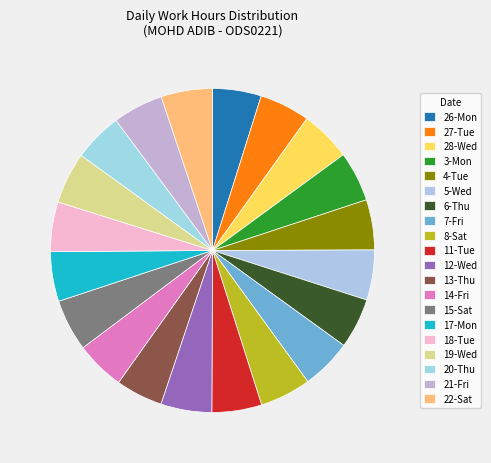

How many slices are in this pie chart?

20